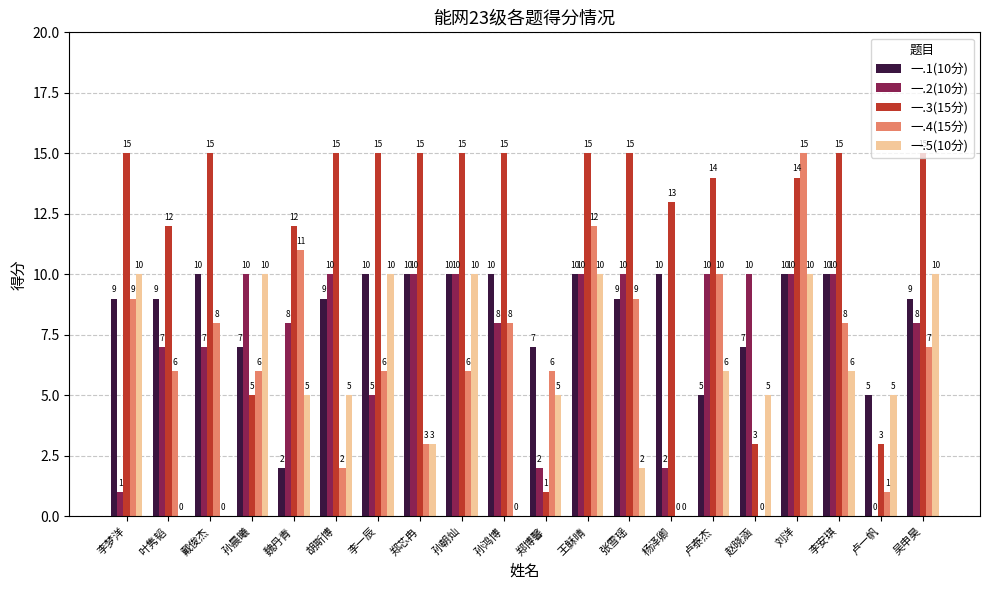

True or false: 一.4(15分) has a value of 12 at 王稣晴.

True